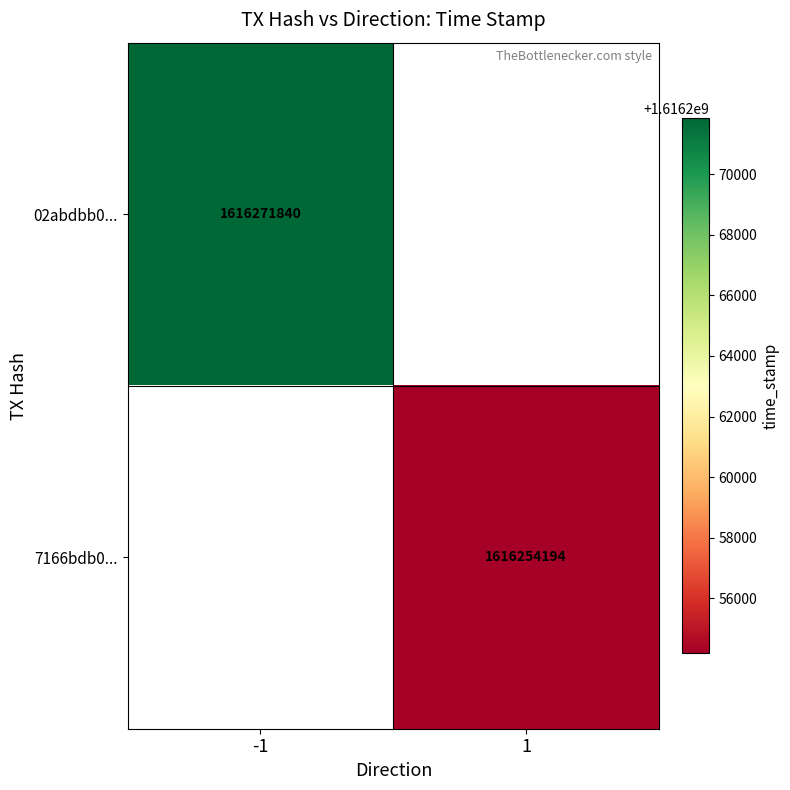

The value of 7166bdb0... at 1 is 2419474925. True or false?

False